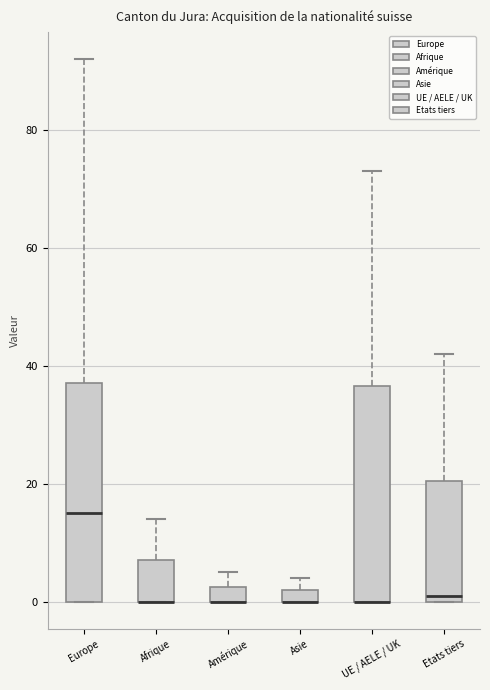

Where is the upper edge of the box for Asie on the y-axis? The values are not printed on the chart, so give them approximately, as read against the axis.

2